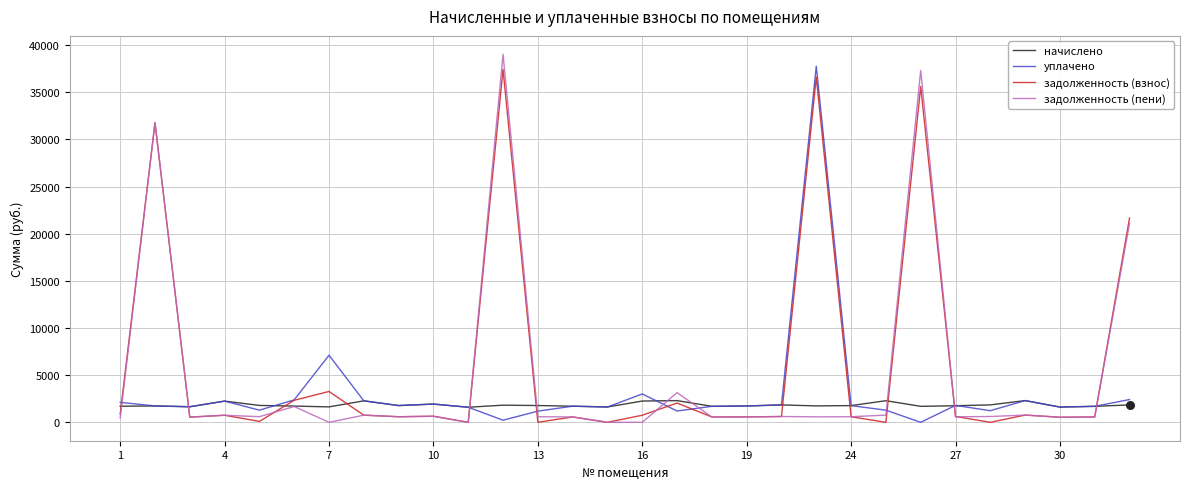

True or false: уплачено and задолженность (пени) cross at least once.

True